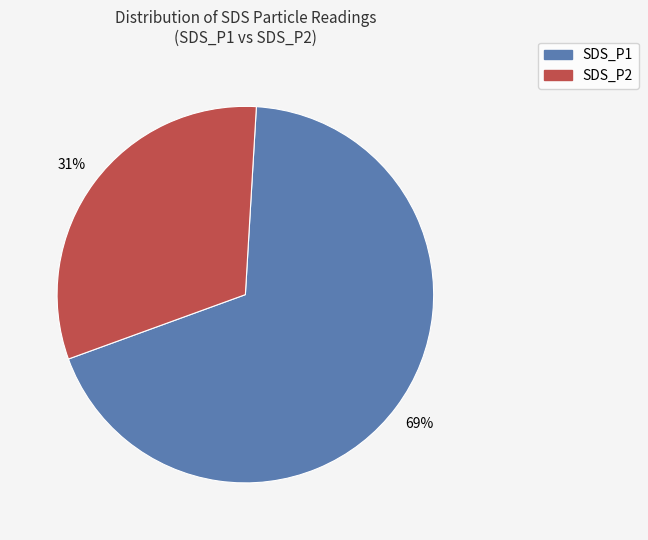

To the nearest percent, what is the average slice percentage?

50%